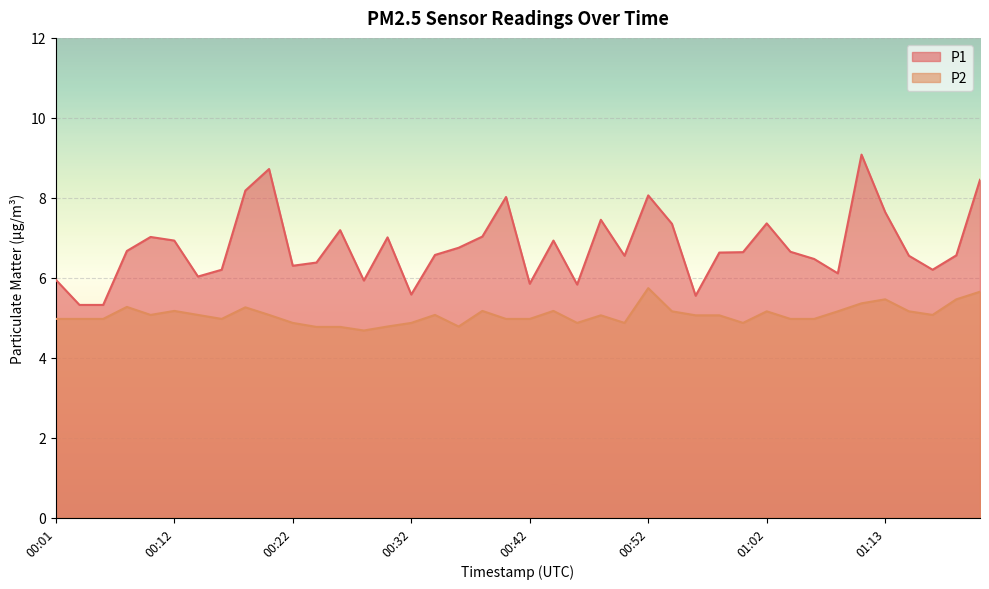

How many data points does each series have?

40